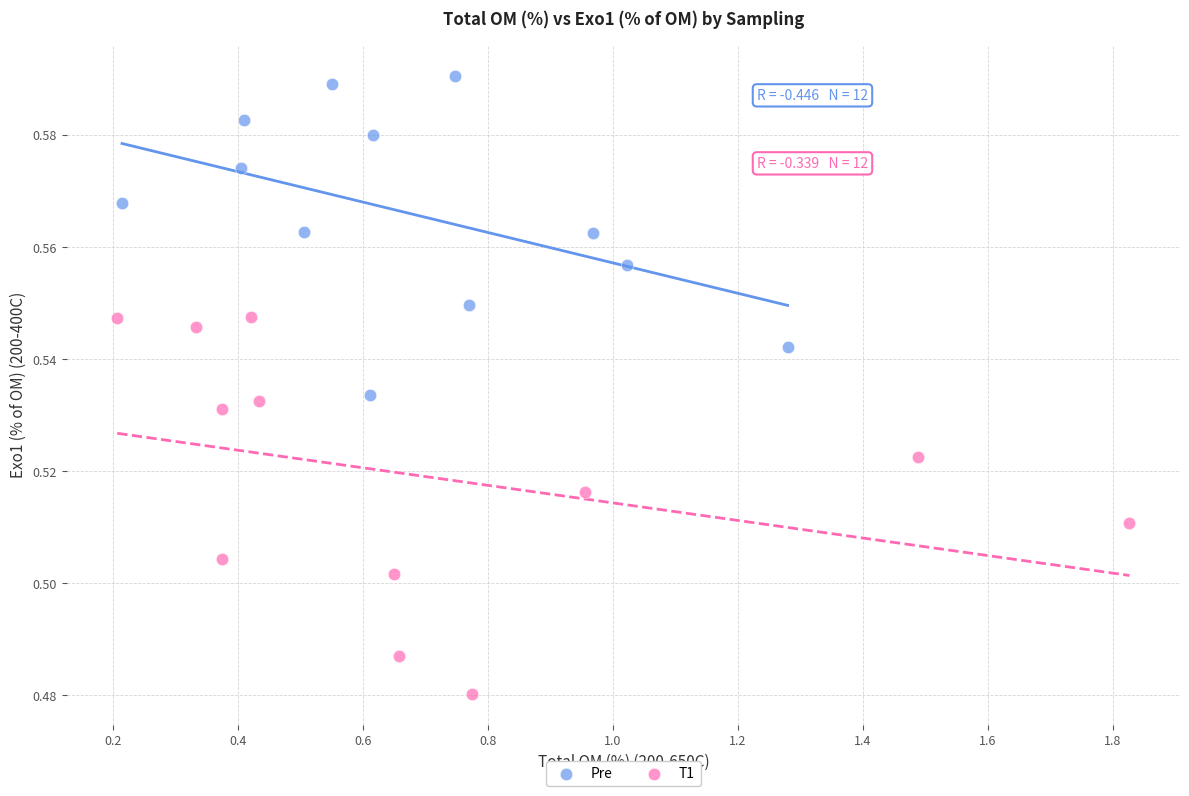

Which series contains the highest Y value?

Pre